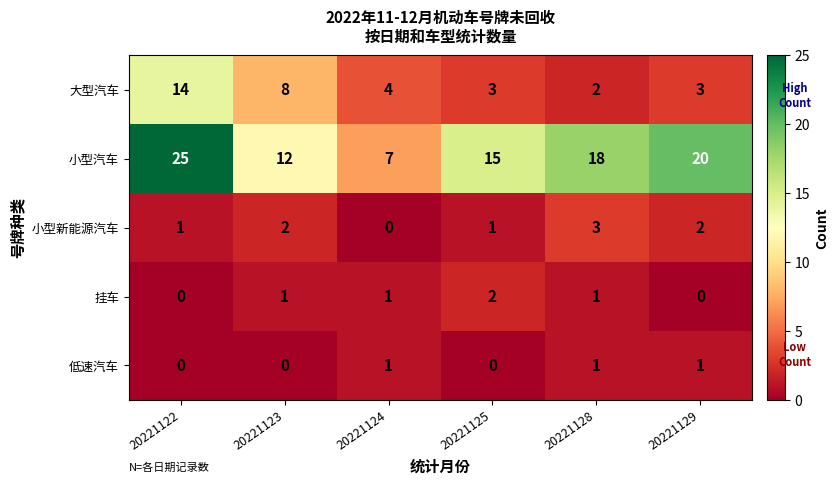

What value does the 大型汽车 series have at 20221122?

14